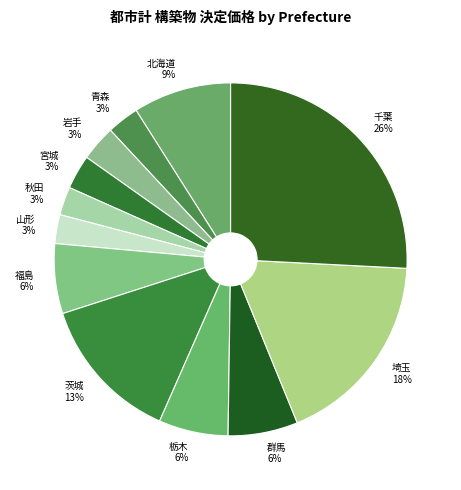

Does 秋田 account for over 50% of the chart?

No